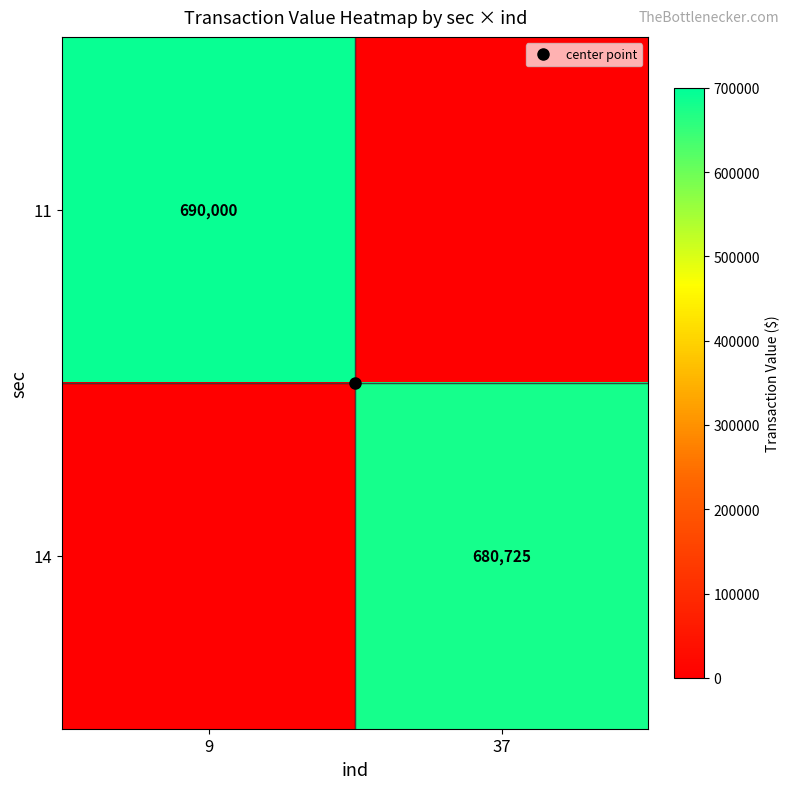

Where is 14 nearest to the value 340362?

9